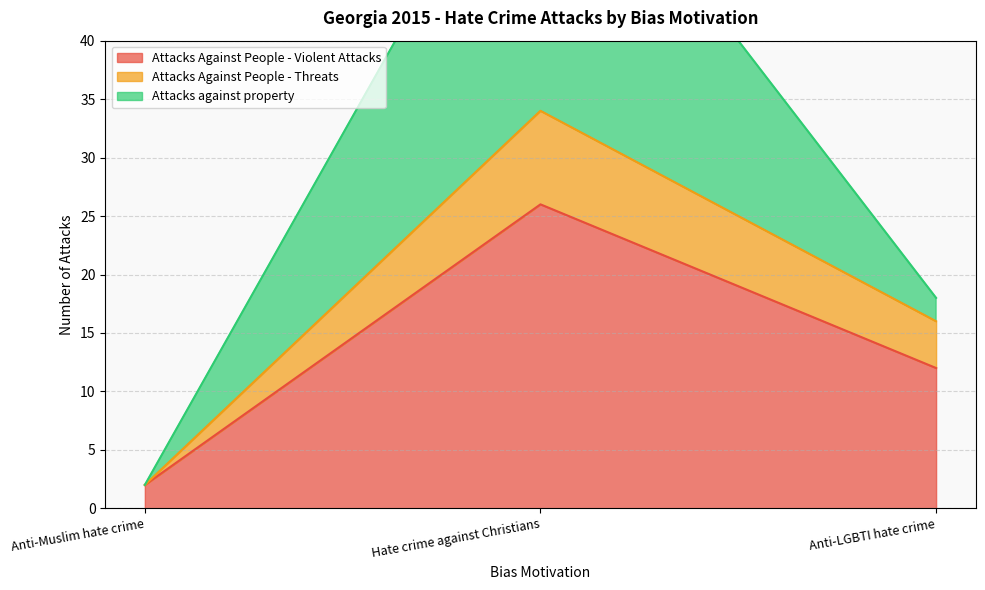

How many Attacks against property values are between 2 and 62?

3